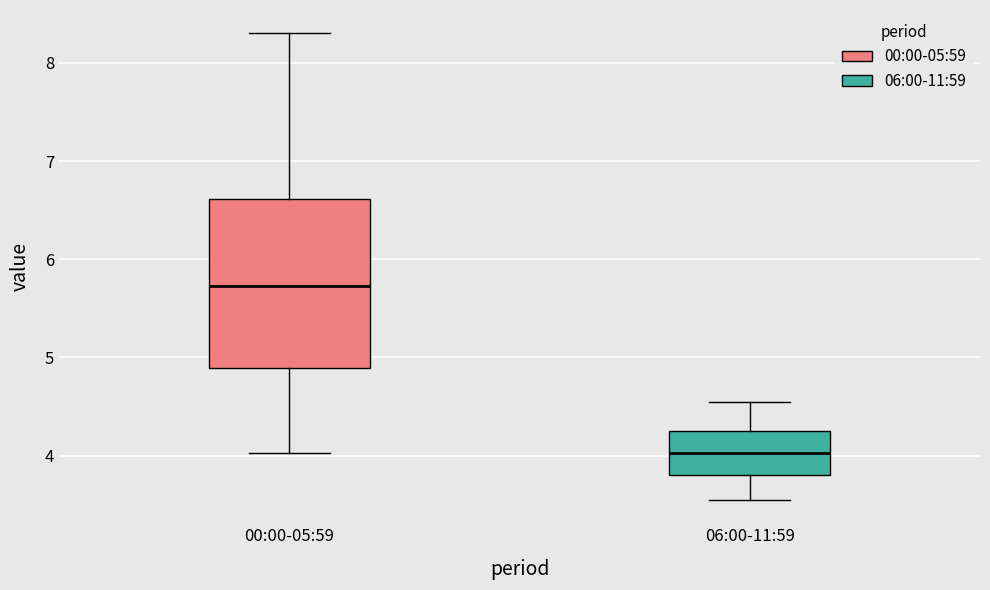

Reading left to right, read every box against the y-axis: the position of its median line, the range the box covers, and the ends of its whiskers. The values are not printed on the chart, so give them approximately, as read against the axis.

00:00-05:59: median 5.7, box 4.9 to 6.6, whiskers 4.0 to 8.3
06:00-11:59: median 4.0, box 3.8 to 4.3, whiskers 3.6 to 4.6